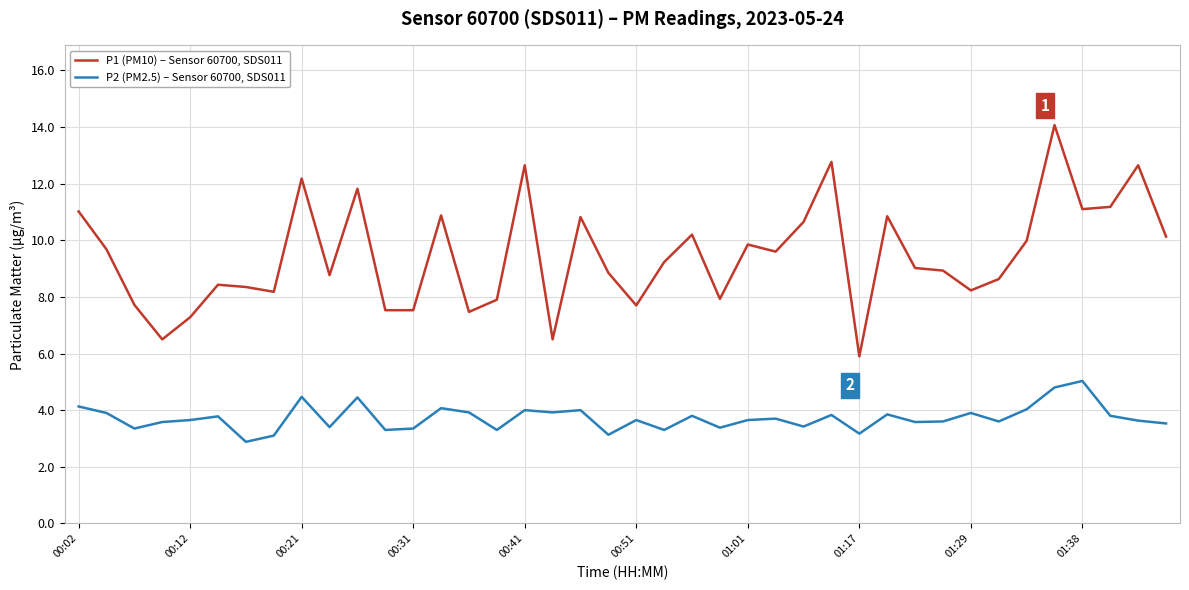

Count the number of data series in this chart.

2